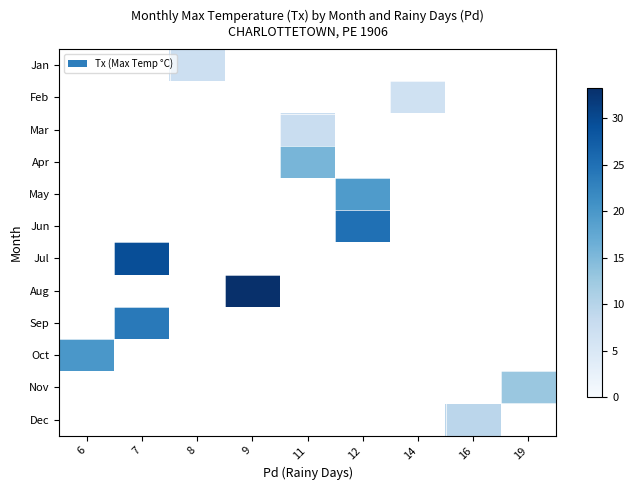

Which category has the highest value in the row_9 series?

6